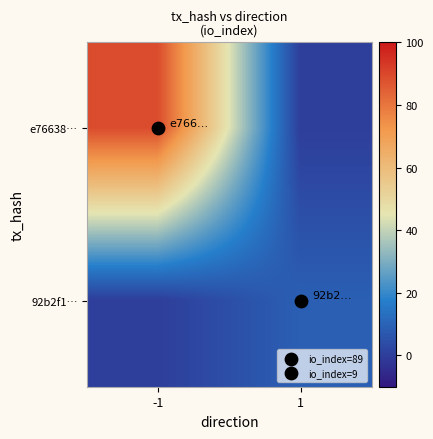

At how many categories does at least one series exceed 83?

1